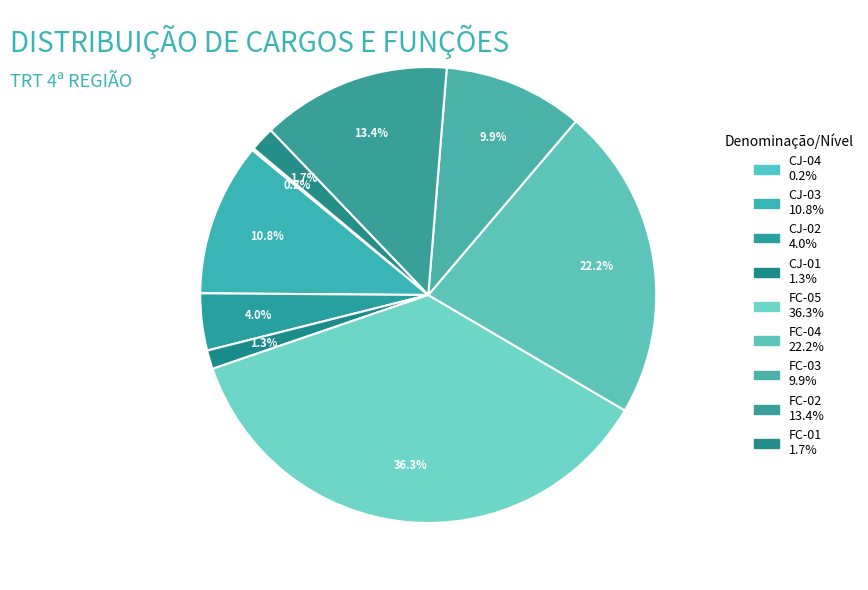

Rank the categories by value from lowest to highest.

CJ-04, CJ-01, FC-01, CJ-02, FC-03, CJ-03, FC-02, FC-04, FC-05